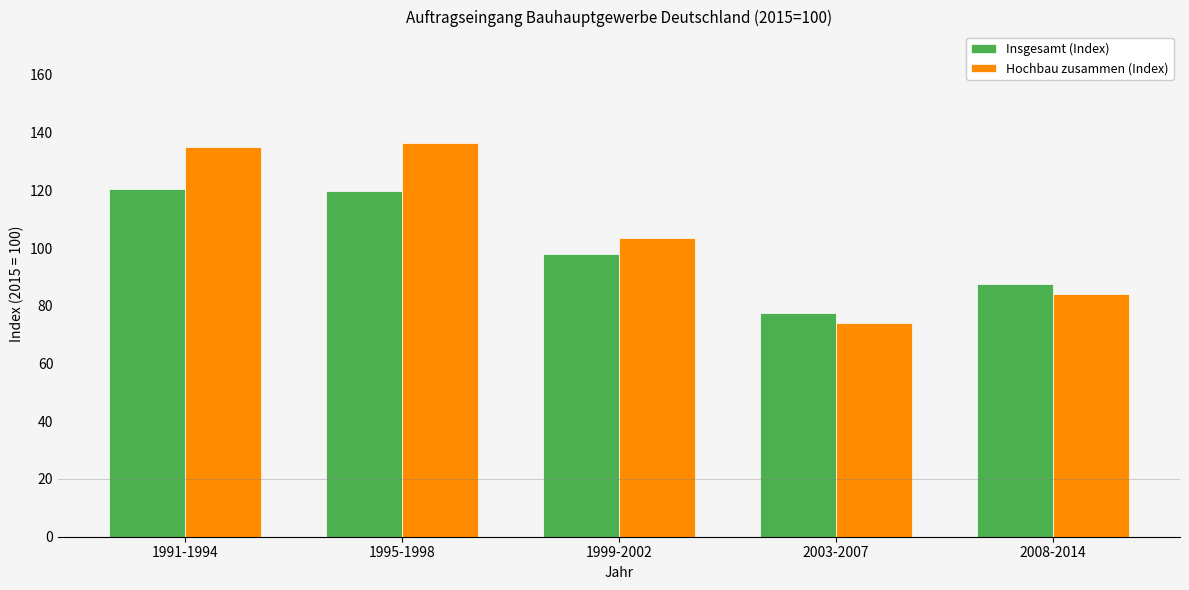

What is the difference between the Insgesamt (Index) values at 1999-2002 and 1991-1994?

22.6